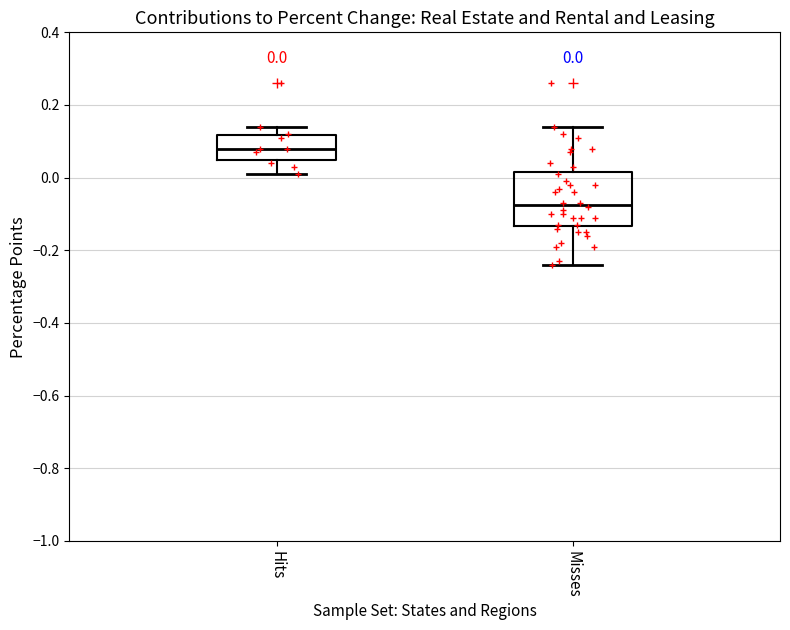

Comparing the boxes themselves (not the whiskers), which one is the tallest?

Misses